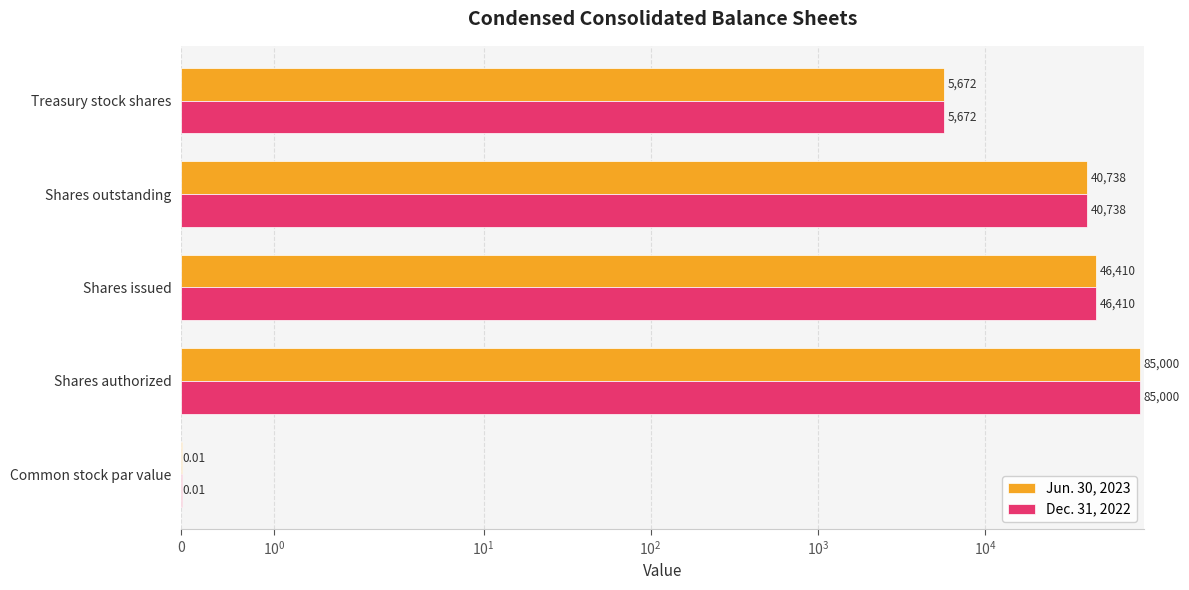

What is the difference between the maximum and minimum values in the Dec. 31, 2022 series?

85000.0